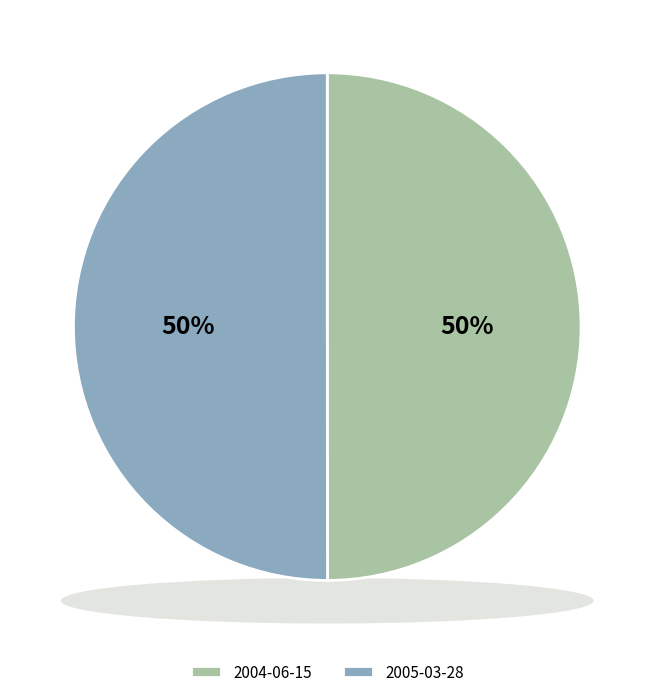

What percentage do 2005-03-28 and 2004-06-15 together represent?

100.0%